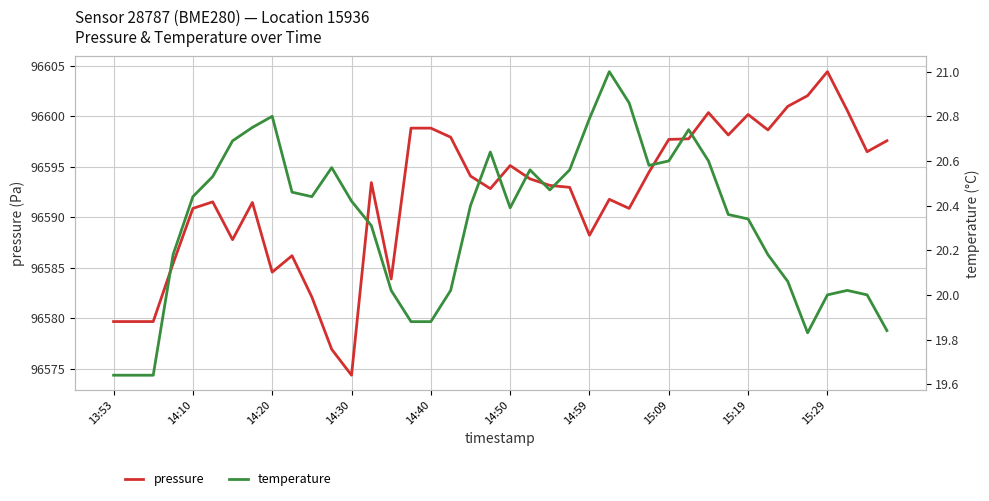

What is the lowest value of the pressure series?

96574.3